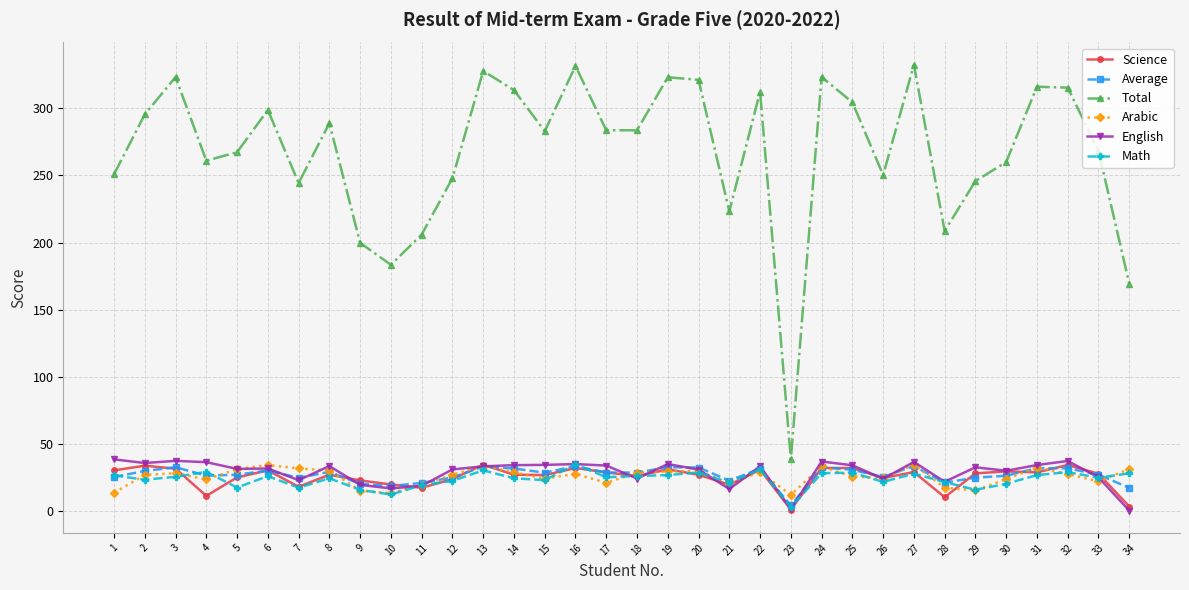

Where does the English series first go above 33?

1